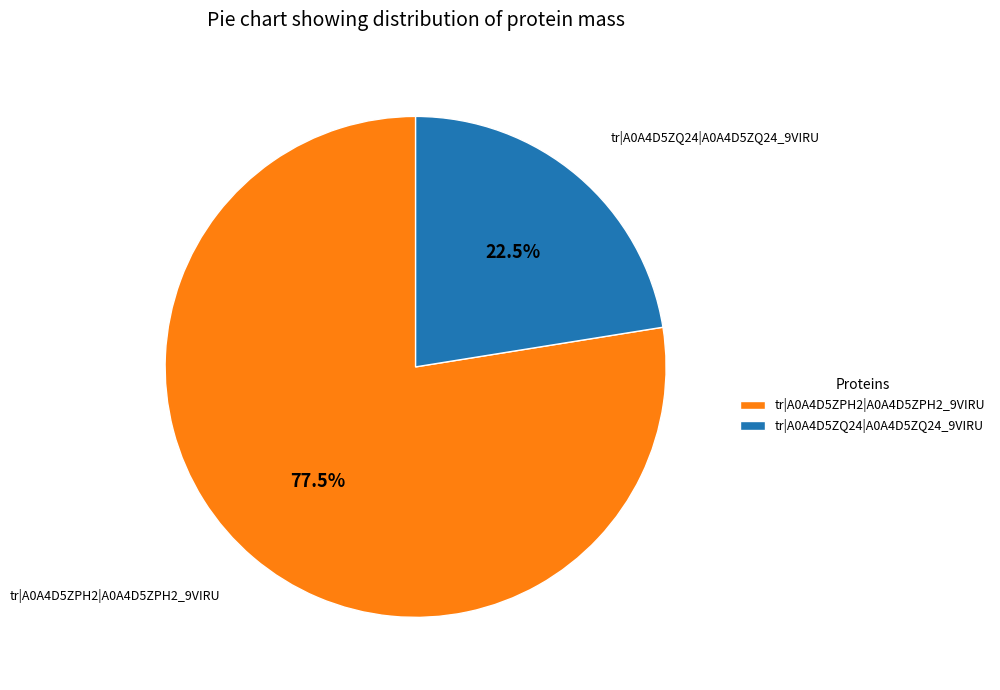

Which category has the biggest portion of the pie?

tr|A0A4D5ZPH2|A0A4D5ZPH2_9VIRU